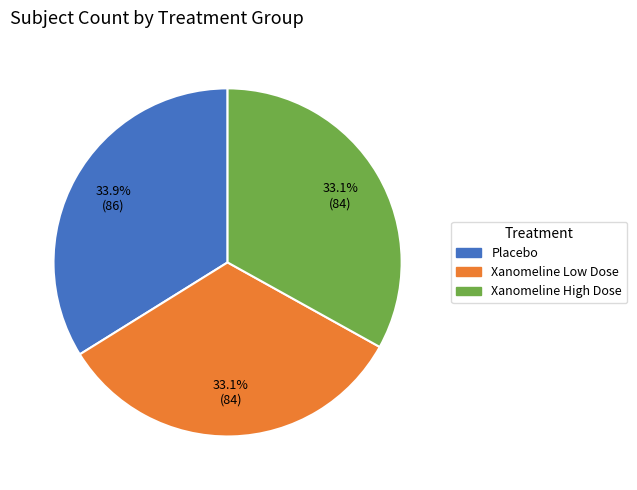

To the nearest percent, what percentage of the pie is Placebo?

34%